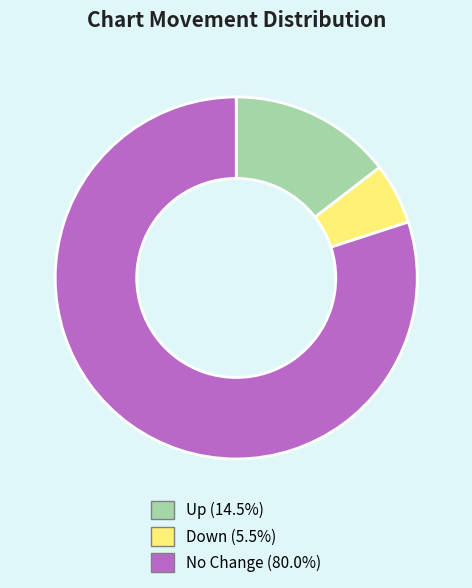

Does No Change (80.0%) account for over 50% of the chart?

Yes